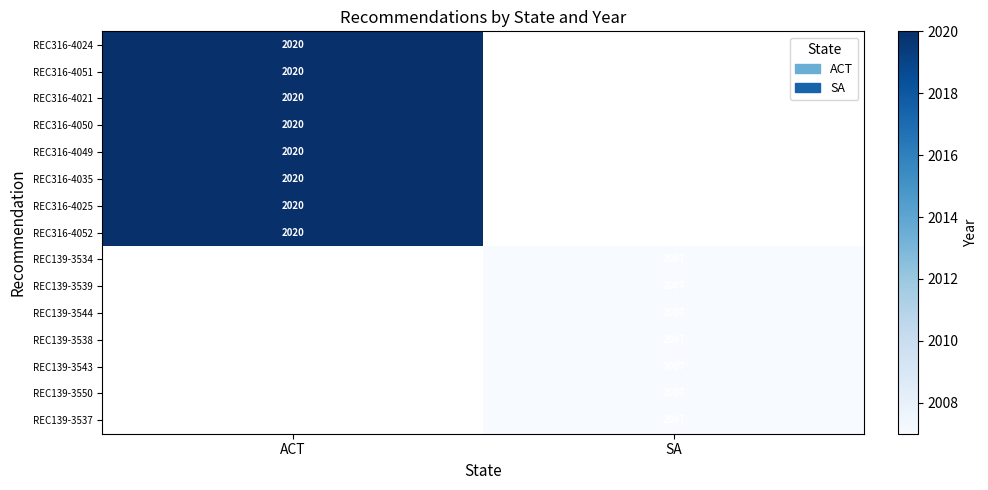

Is it true that REC139-3543 equals 2887 at SA?

False